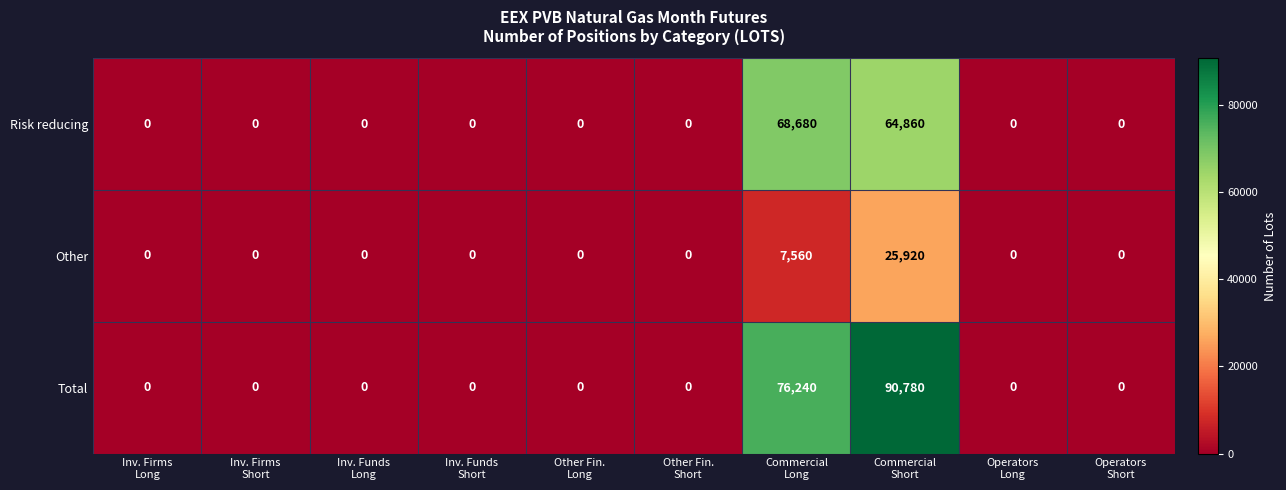

What is the difference between the maximum and minimum values in the Risk reducing series?

68680